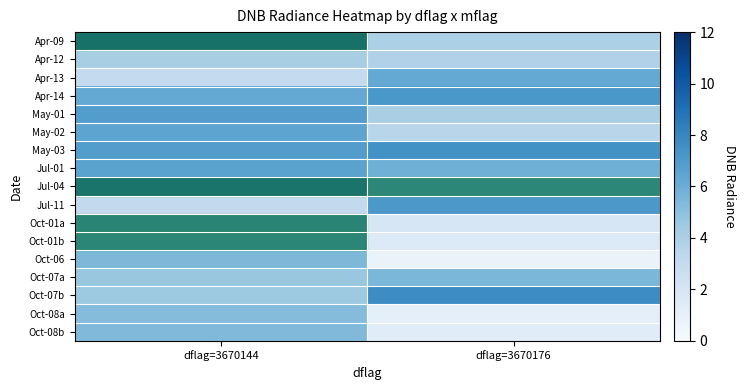

How many categories are shown in the chart?

2